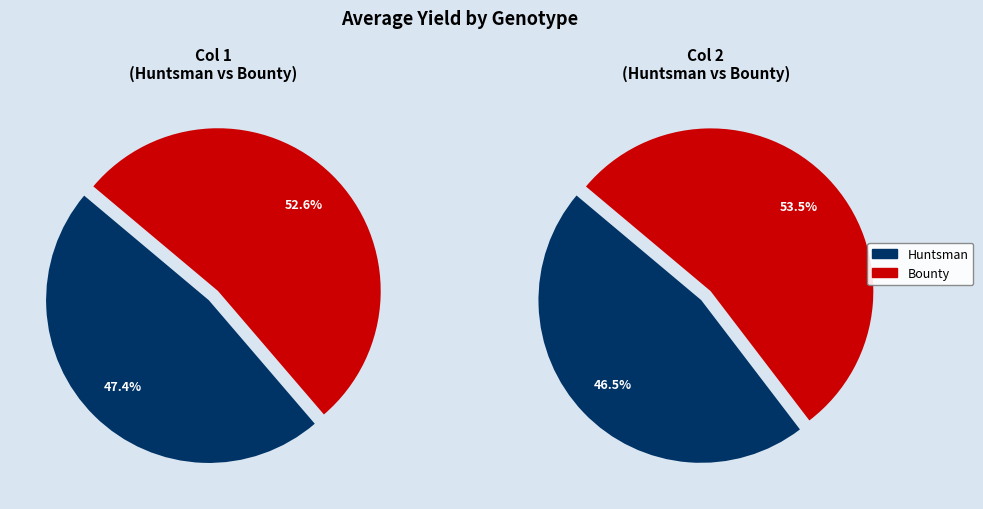

Between 18 and 13, which is larger?

18